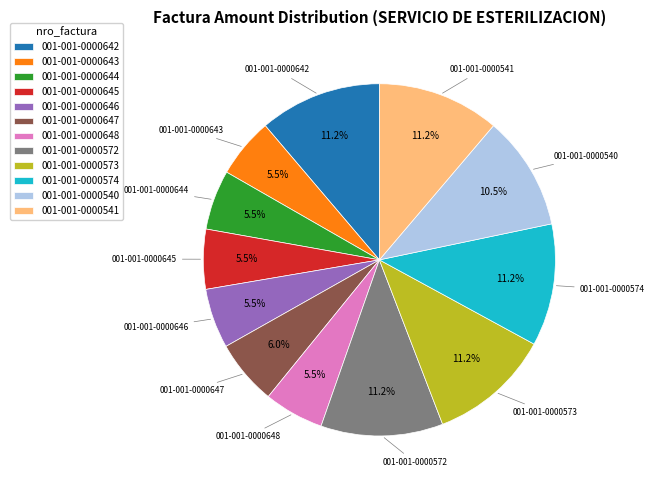

Is there any slice that represents more than half of the pie?

No